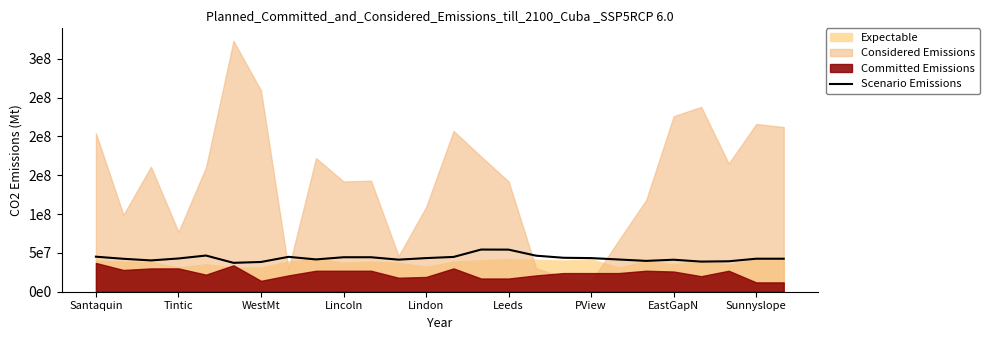

The value at Tintic is 68414437. True or false?

False